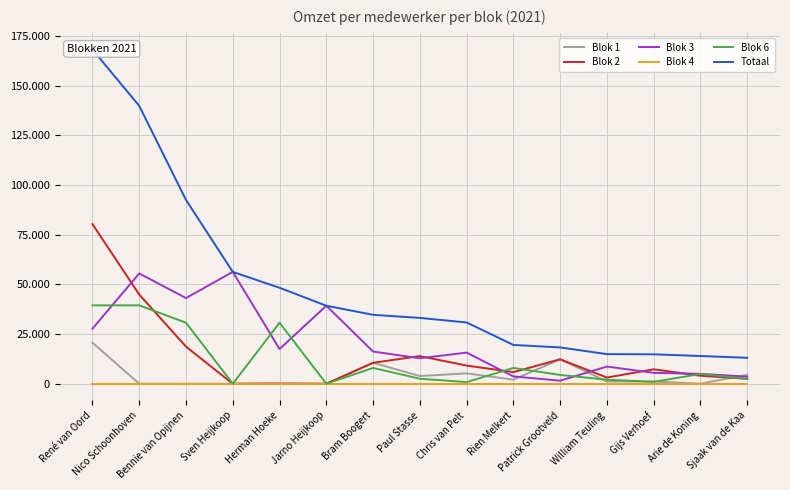

True or false: Blok 2 has more than 1 interior local peaks.

True